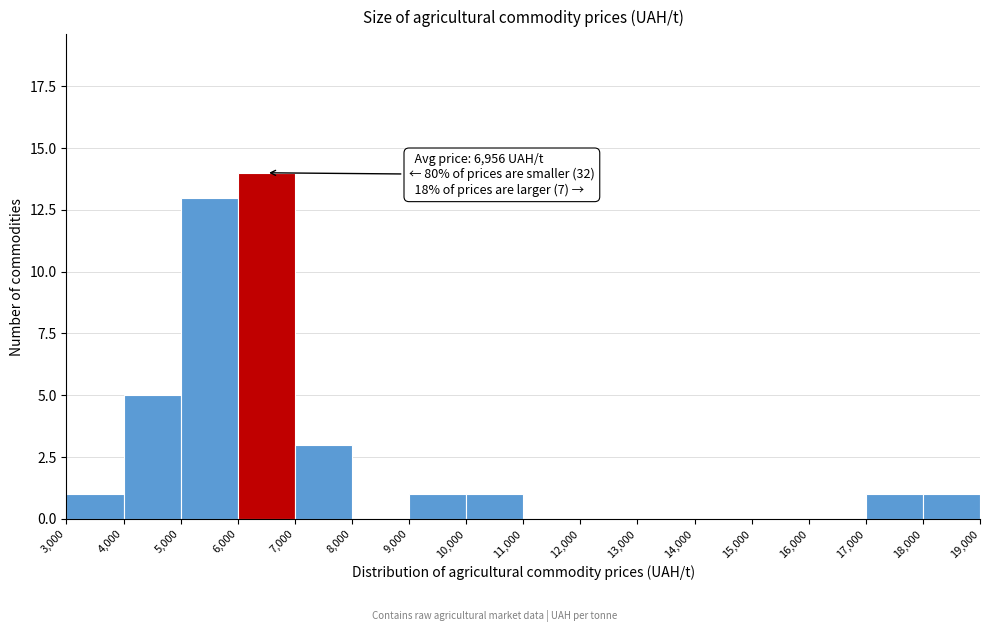

Over which range of the x-axis is the bar tallest?

6,000 to 7,000